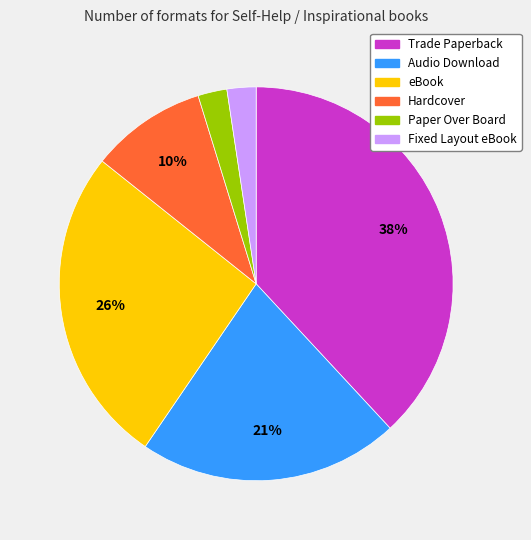

How many slices are in this pie chart?

6